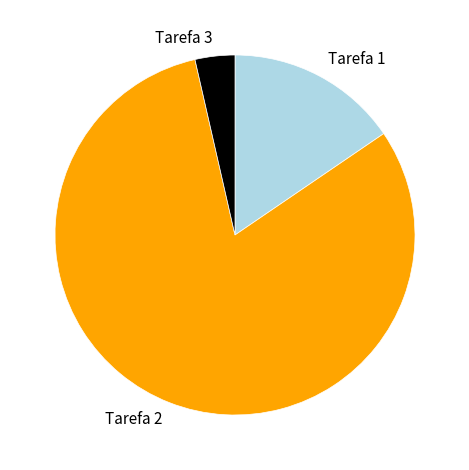

Count the number of slices in the pie.

3